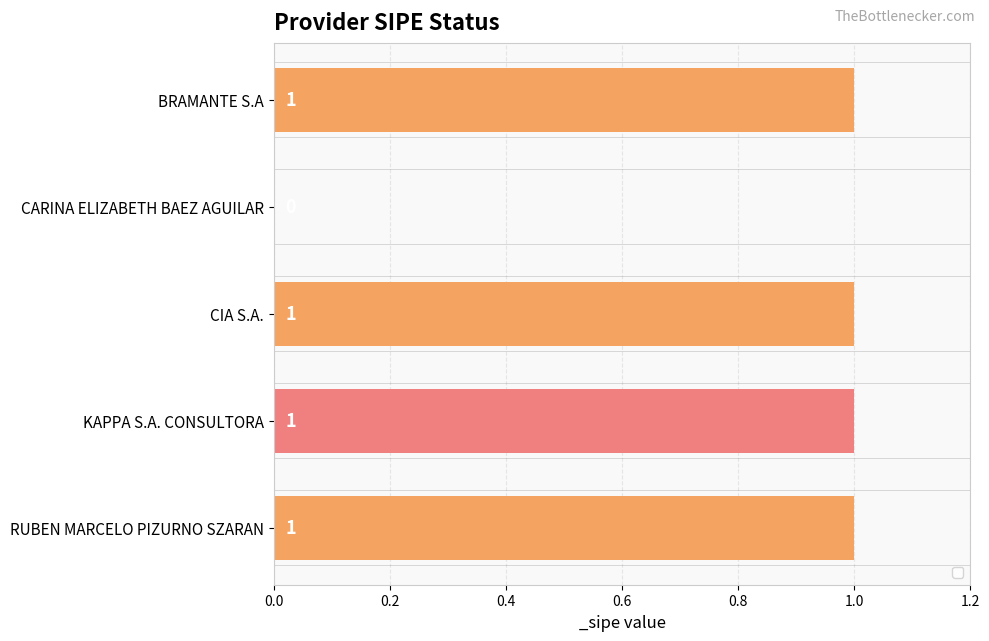

Reading bottom to top, transcribe all the data shown in this chart.

RUBEN MARCELO PIZURNO SZARAN=1	KAPPA S.A. CONSULTORA=1	CIA S.A.=1	CARINA ELIZABETH BAEZ AGUILAR=0	BRAMANTE S.A=1